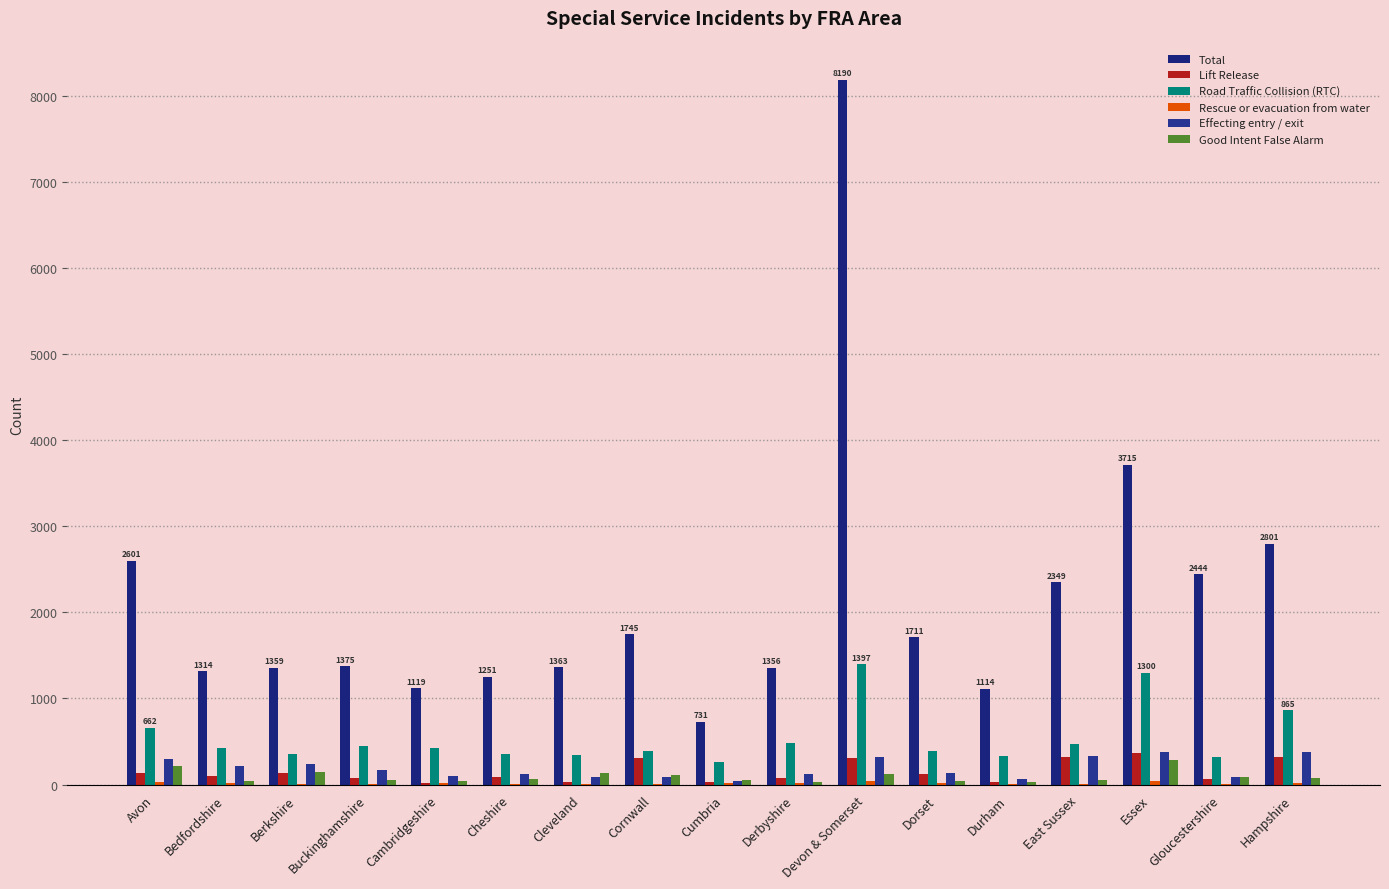

List the labels in order of Good Intent False Alarm value, smallest first.

Derbyshire, Durham, Dorset, Cambridgeshire, Bedfordshire, East Sussex, Cumbria, Buckinghamshire, Cheshire, Hampshire, Gloucestershire, Cornwall, Devon & Somerset, Cleveland, Berkshire, Avon, Essex